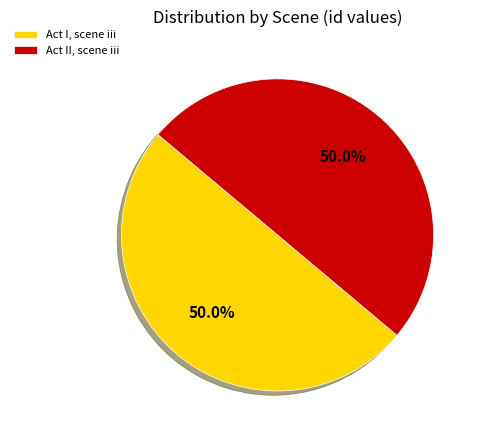

Is it true that Act II, scene iii is 50% of the pie?

True